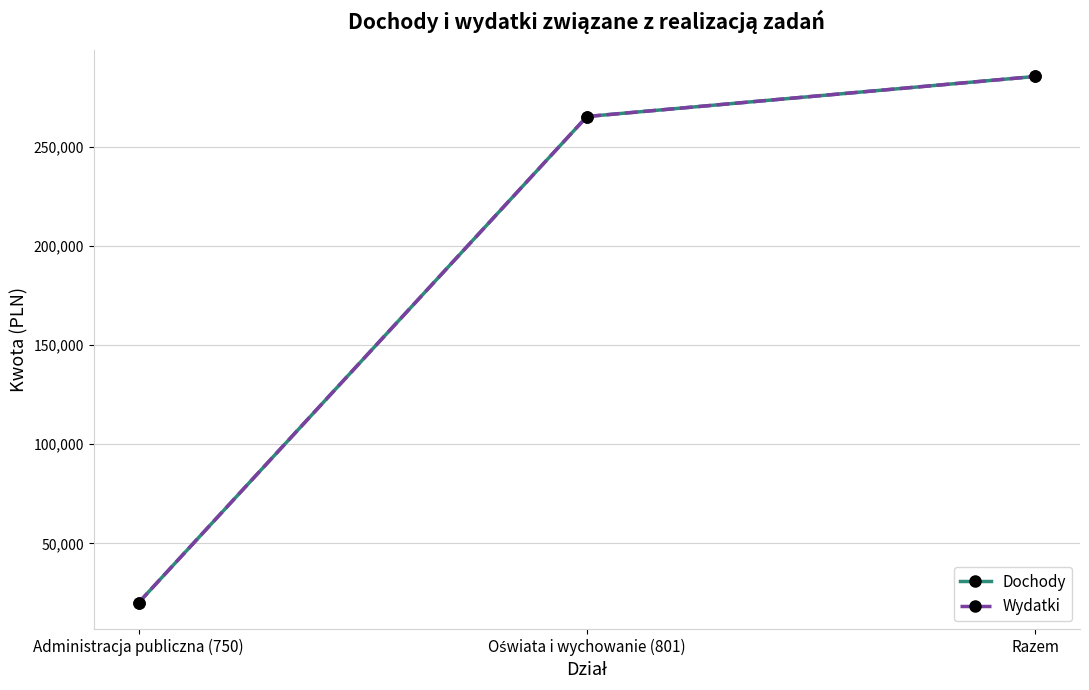

Does the chart have visible grid lines?

Yes